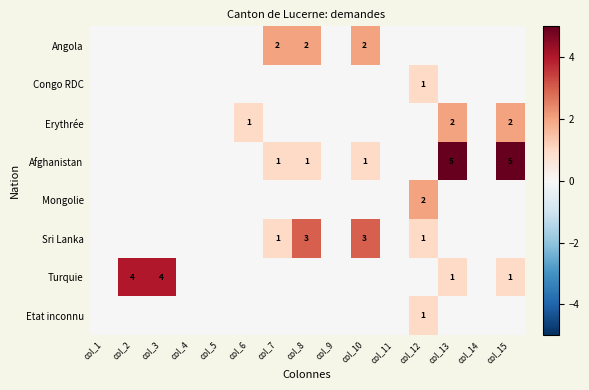

The Turquie series shows 1 at col_15. True or false?

True